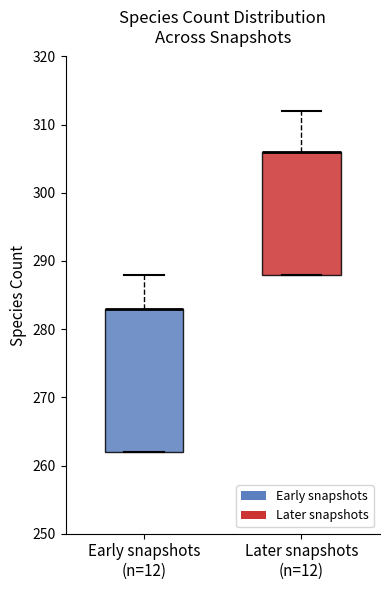

Reading left to right, read every box against the y-axis: the position of its median line, the range the box covers, and the ends of its whiskers. The values are not printed on the chart, so give them approximately, as read against the axis.

Early snapshots (n=12): median 283 (drawn on the box's upper edge), box 262 to 283, whiskers 262 to 288
Later snapshots (n=12): median 306 (drawn on the box's upper edge), box 288 to 306, whiskers 288 to 312